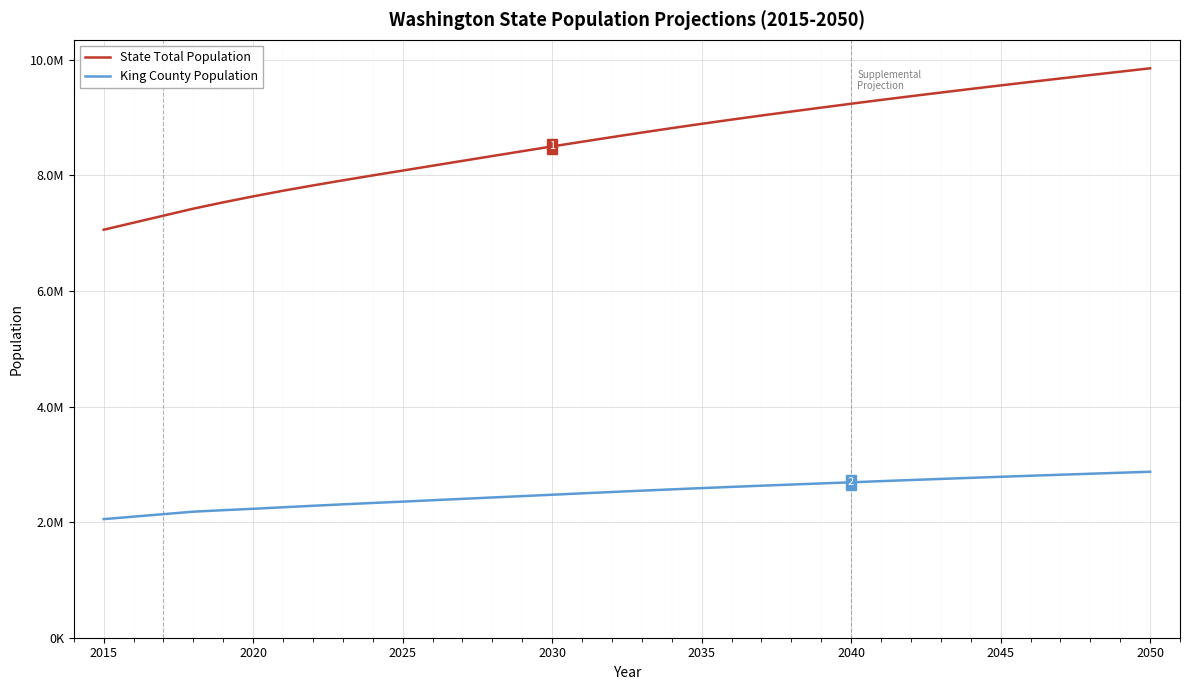

What are all the series names shown in the legend?

State Total Population, King County Population